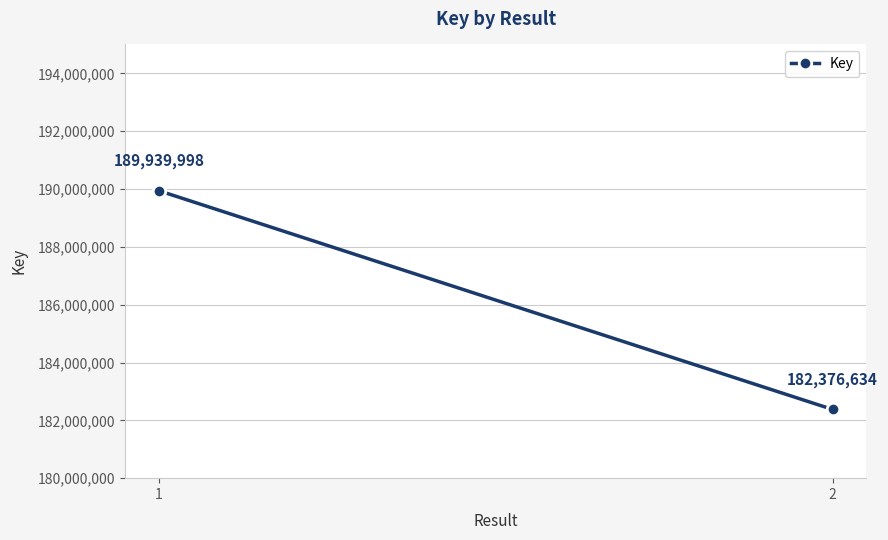

Which has a higher value, 2 or 1?

1